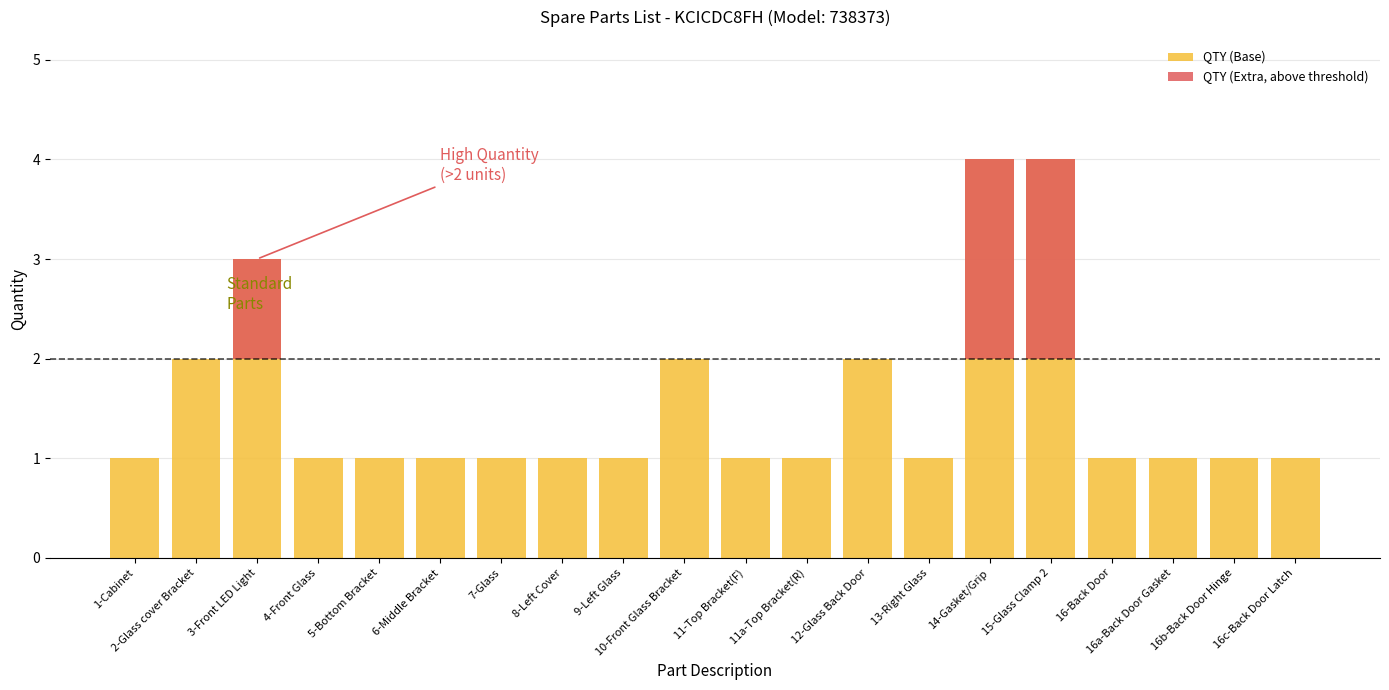

What is the label of the 5th bar from the right?

15-Glass Clamp 2